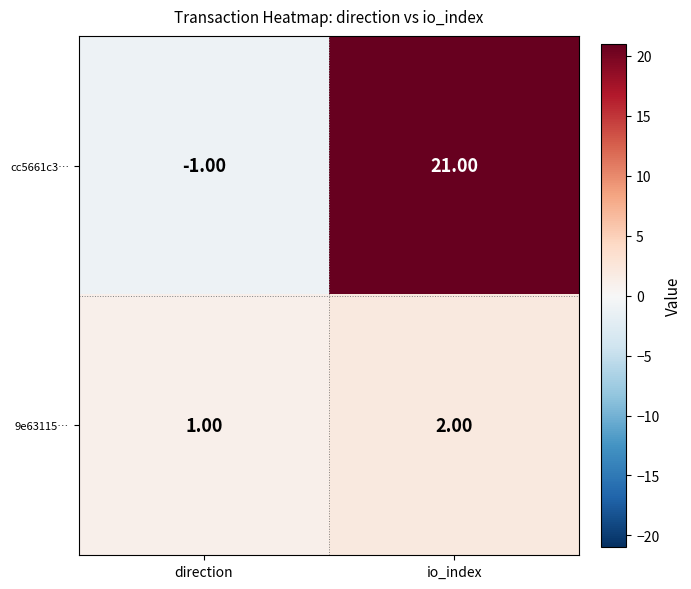

Rank the categories by cc5661c3… value from highest to lowest.

io_index, direction